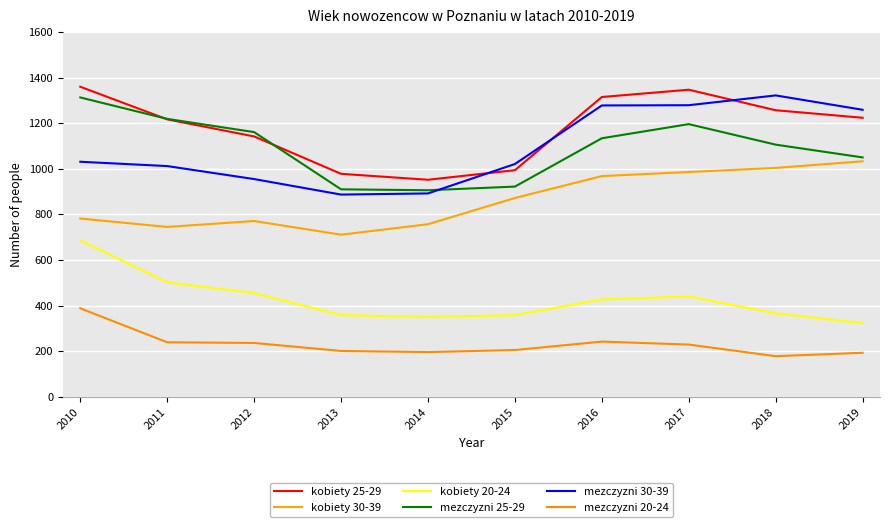

List the series in order of their peak value, lowest first.

mezczyzni 20-24, kobiety 20-24, kobiety 30-39, mezczyzni 25-29, mezczyzni 30-39, kobiety 25-29